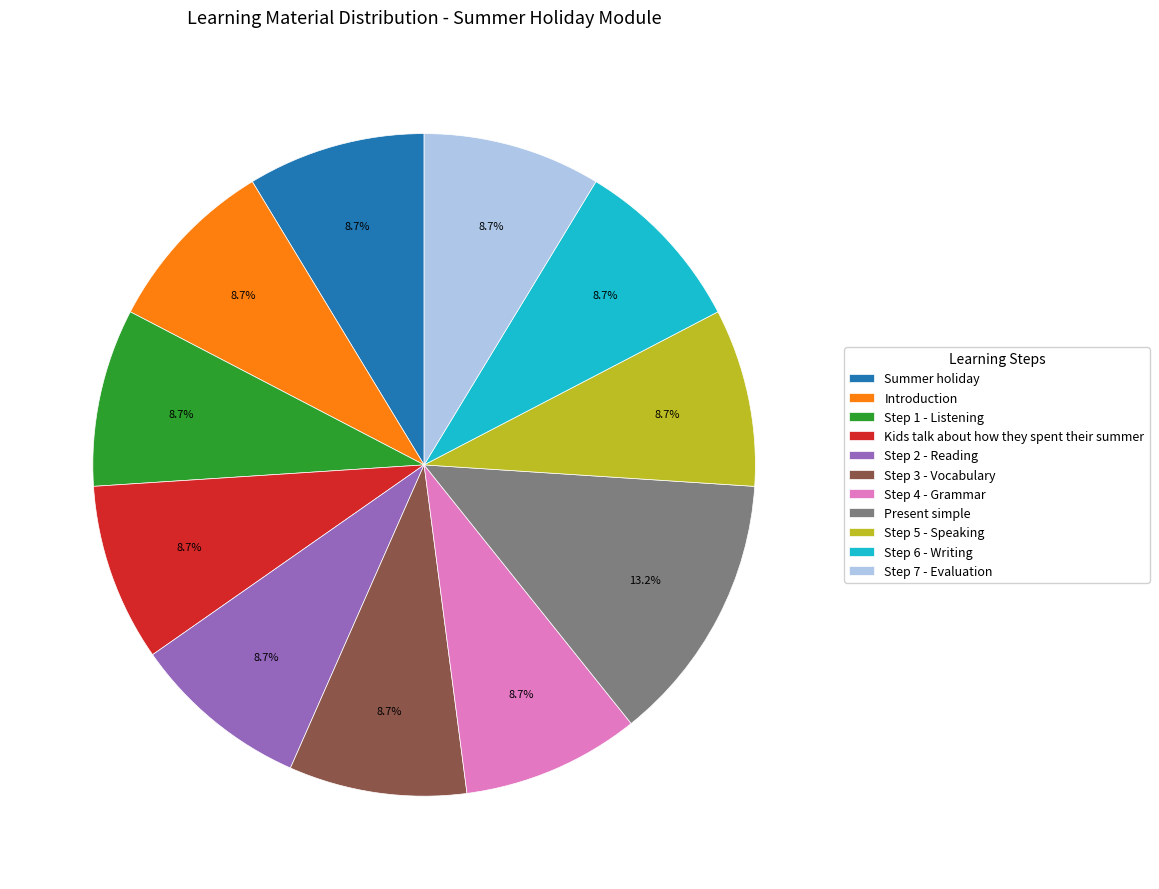

What percentage is NOT represented by Step 6 - Writing?

91.3%